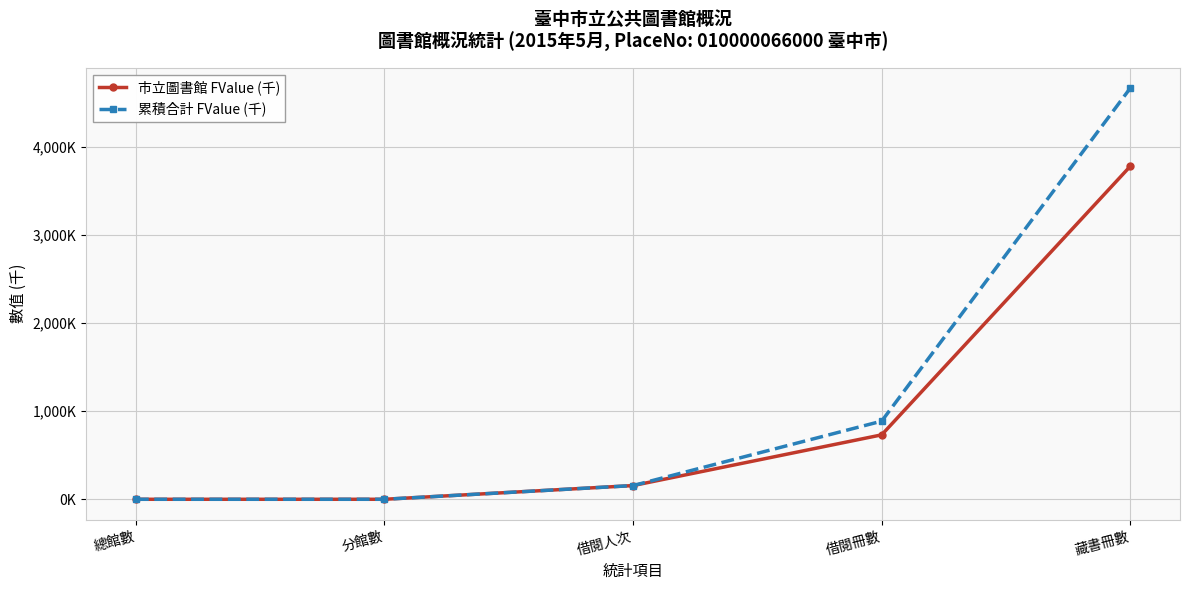

Which label corresponds to the largest value in the chart?

藏書冊數